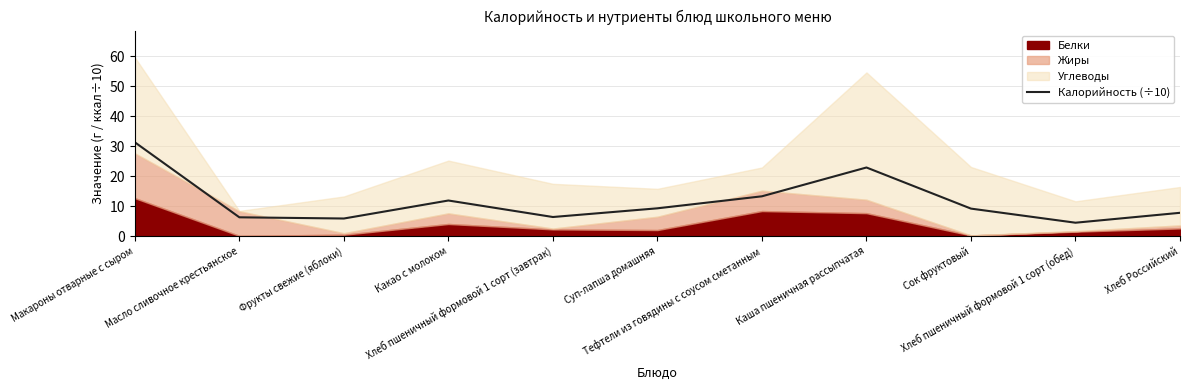

The chart shows a value of 47.7 at Макароны отварные с сыром. True or false?

False